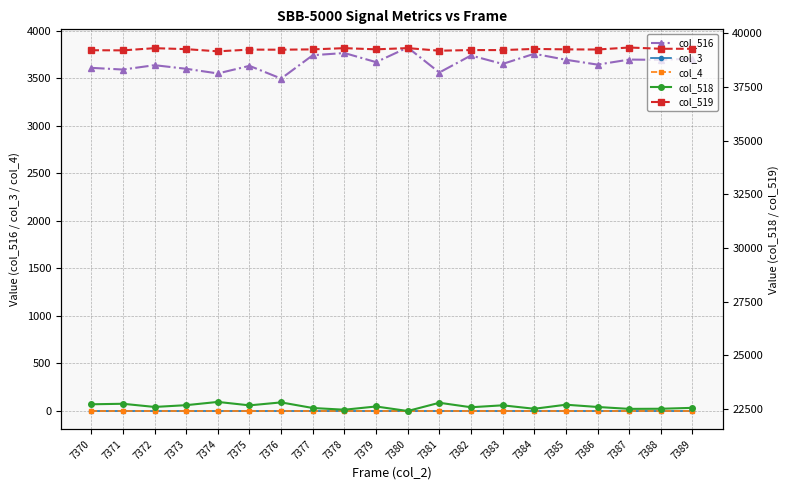

Which label corresponds to the smallest value in the chart?

7370